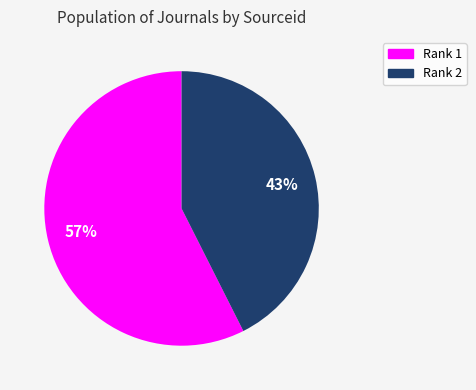

Is there any slice that represents more than half of the pie?

Yes